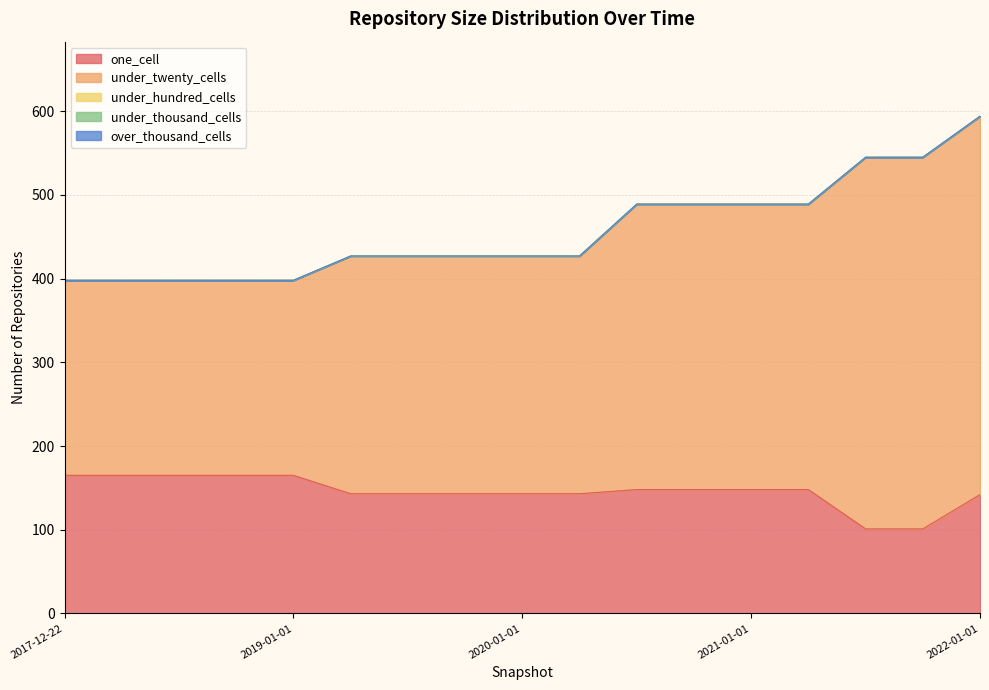

True or false: under_hundred_cells has more than 2 interior local peaks.

False